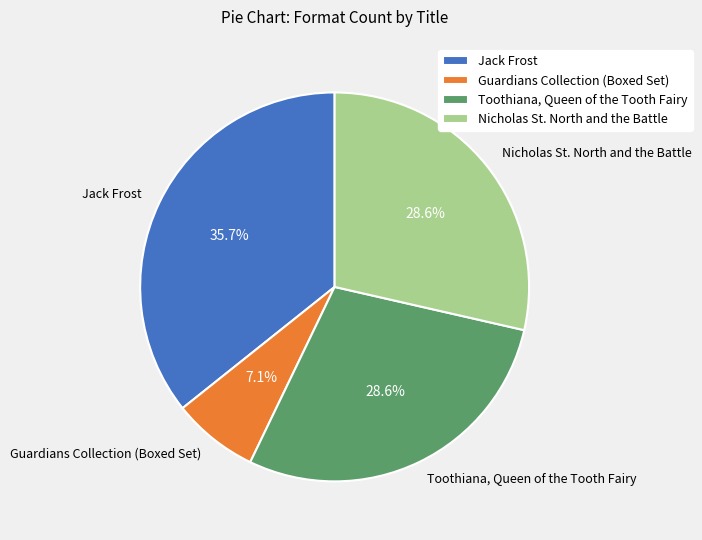

To the nearest percent, what is the average slice percentage?

25%